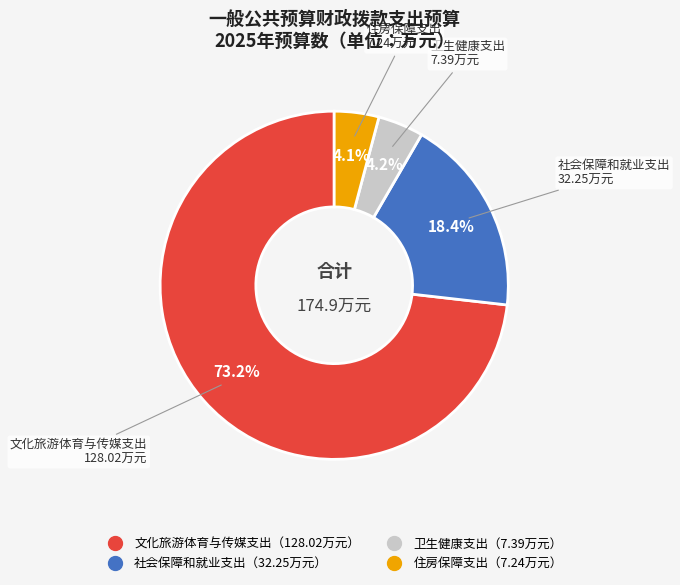

Does any single category account for the majority?

Yes